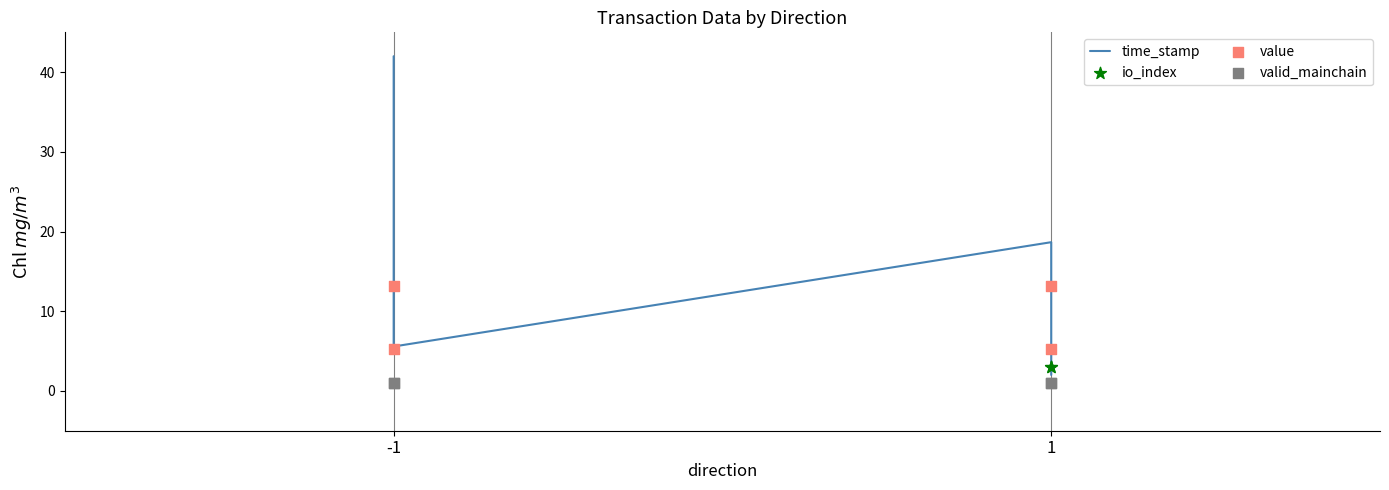

Which series has the widest spread of Y values?

io_index